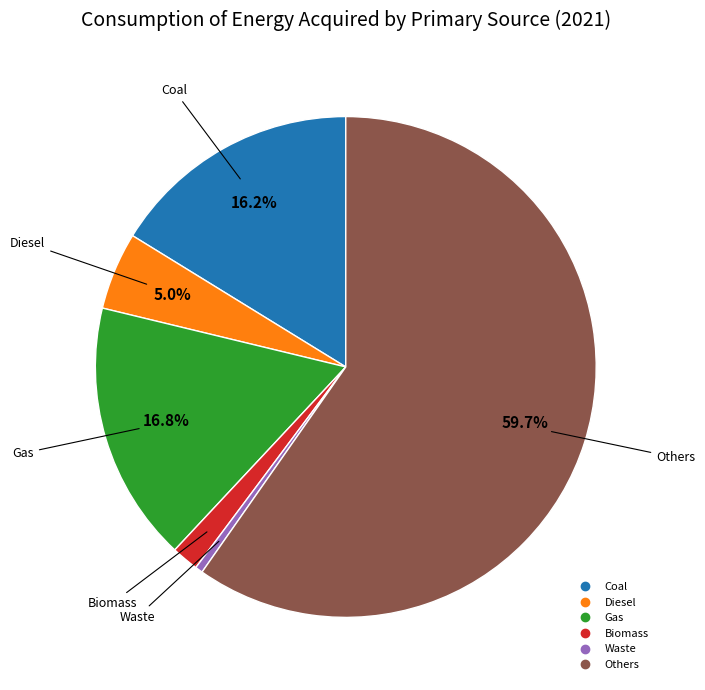

What is the ratio of the value at Coal to the value at Gas?

1.0